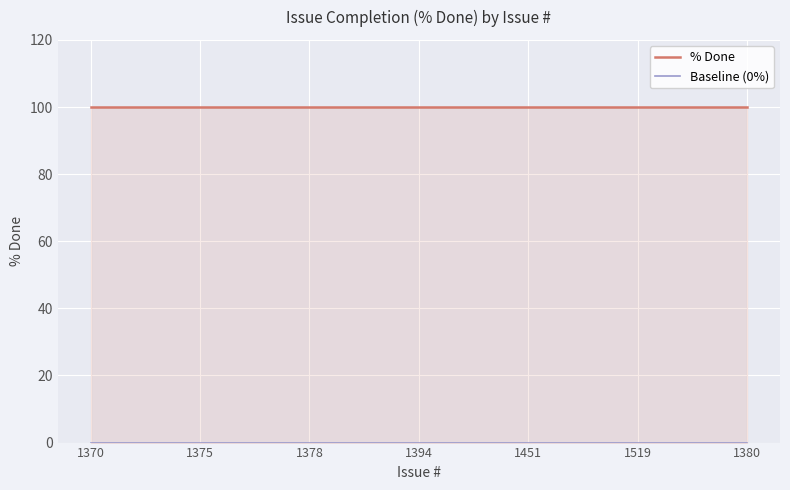

What is the label of the 4th point from the left?

1394